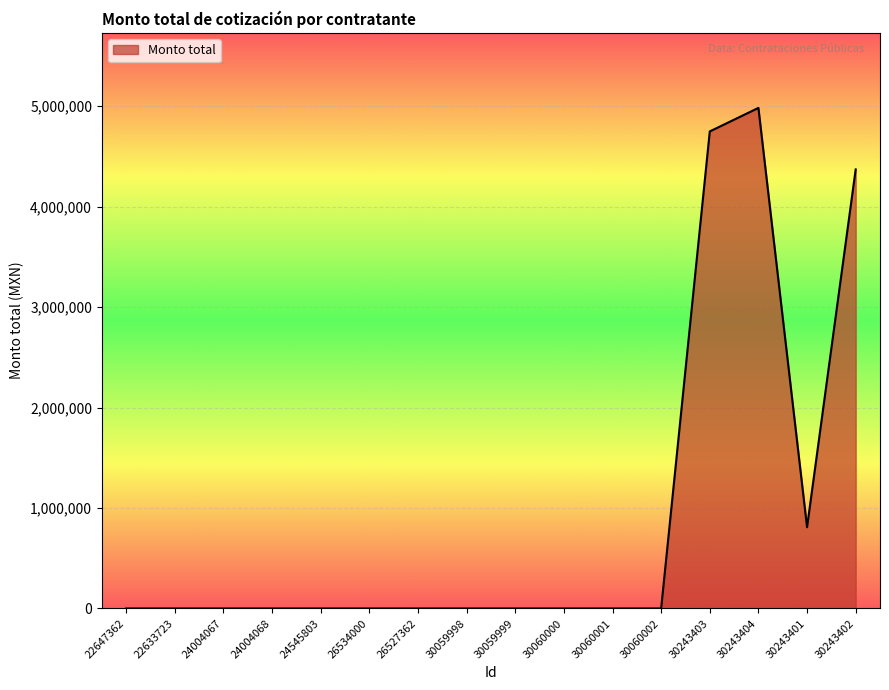

What is the approximate value at 30243404?

4983000.0